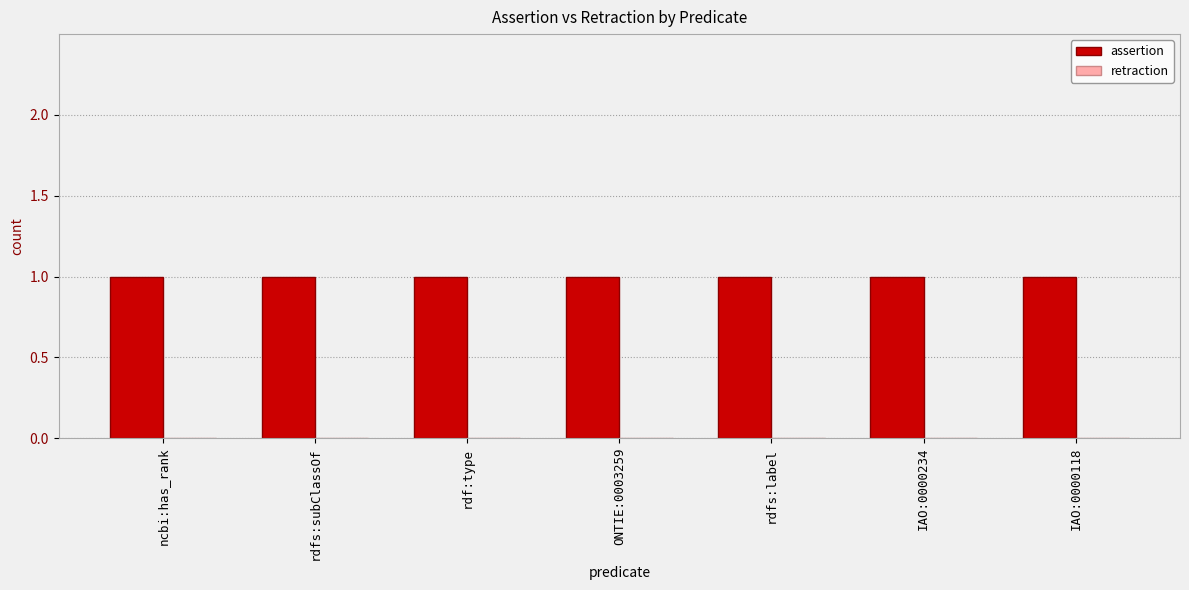

Reading right to left, extract all data points from this chart.

assertion: 1	1	1	1	1	1	1
retraction: 0	0	0	0	0	0	0